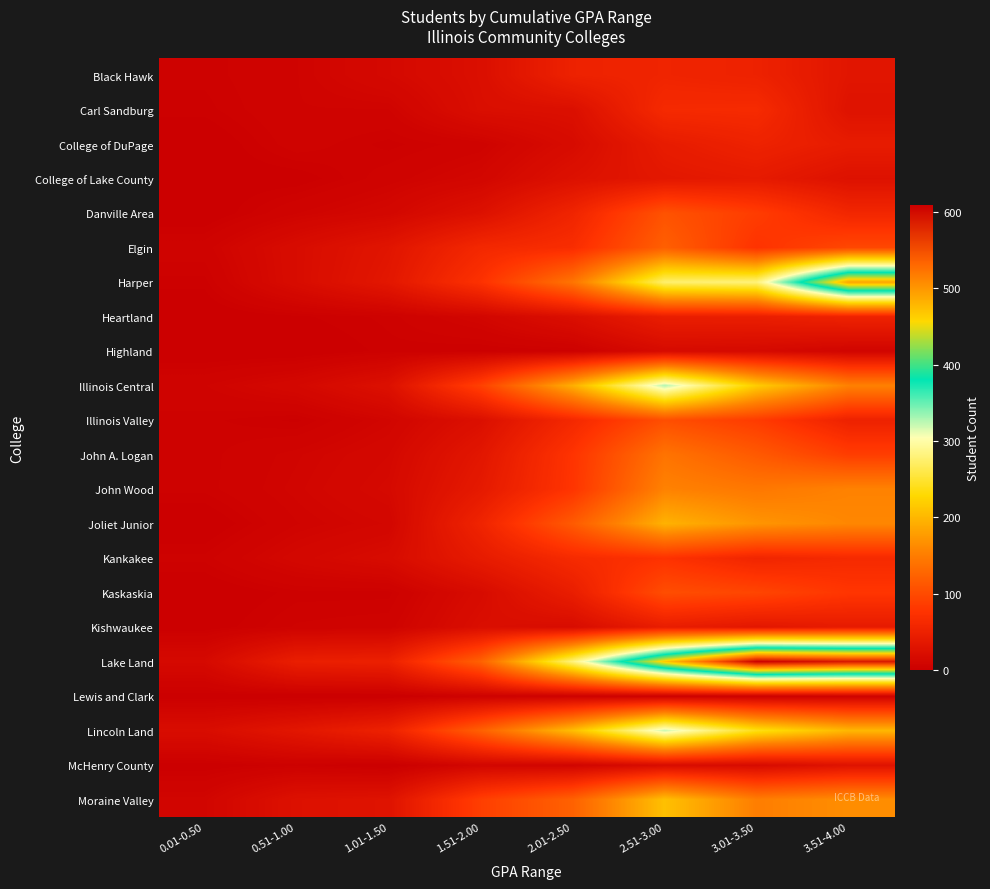

Which series changed the most between 0.01-0.50 and 1.51-2.00?

Lake Land